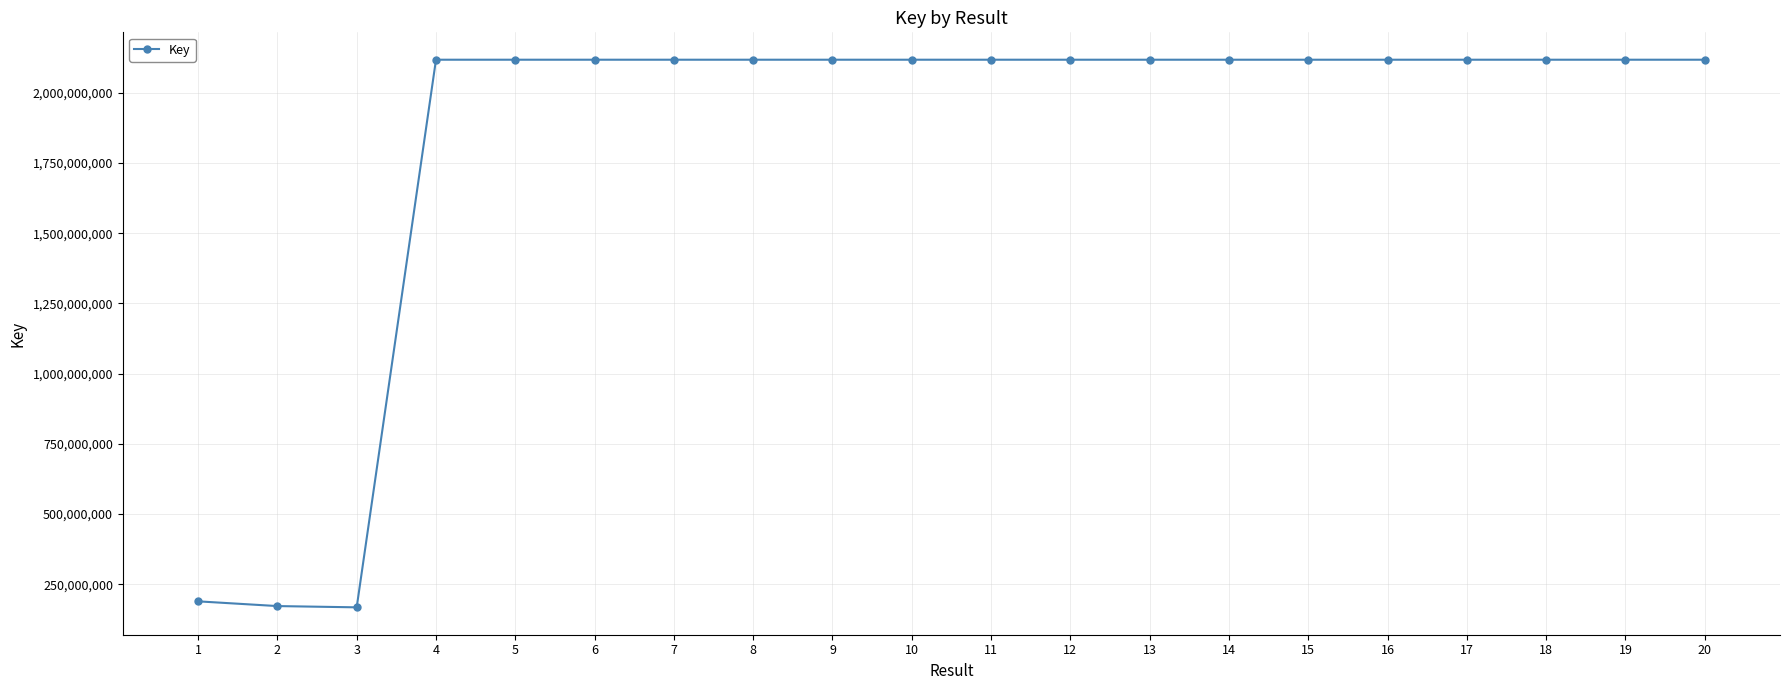

What is the difference between the values at 9 and 1?

1929094629